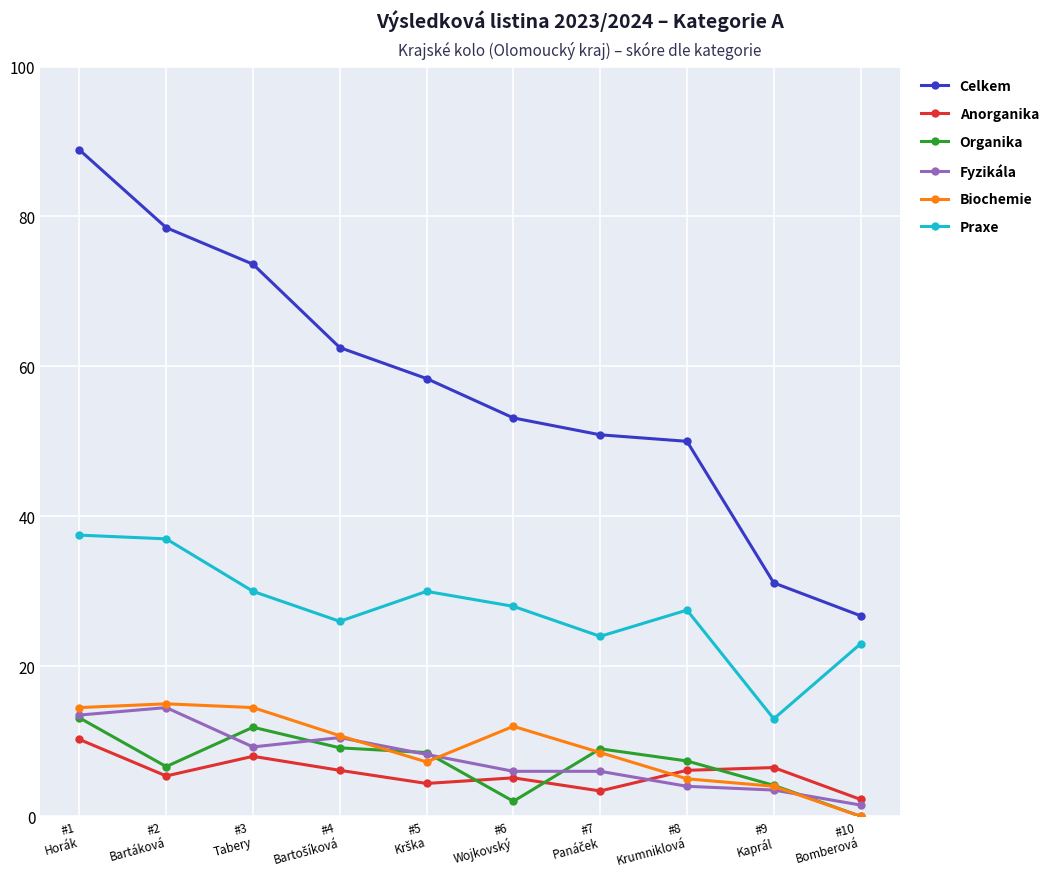

What is the value of the Fyzikála point at the 1st from the left?

13.5